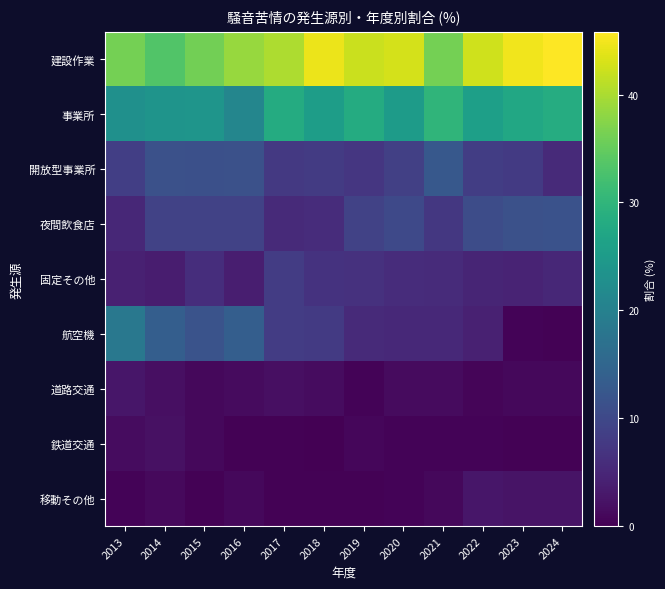

Which series changed the most between 2018 and 2021?

建設作業